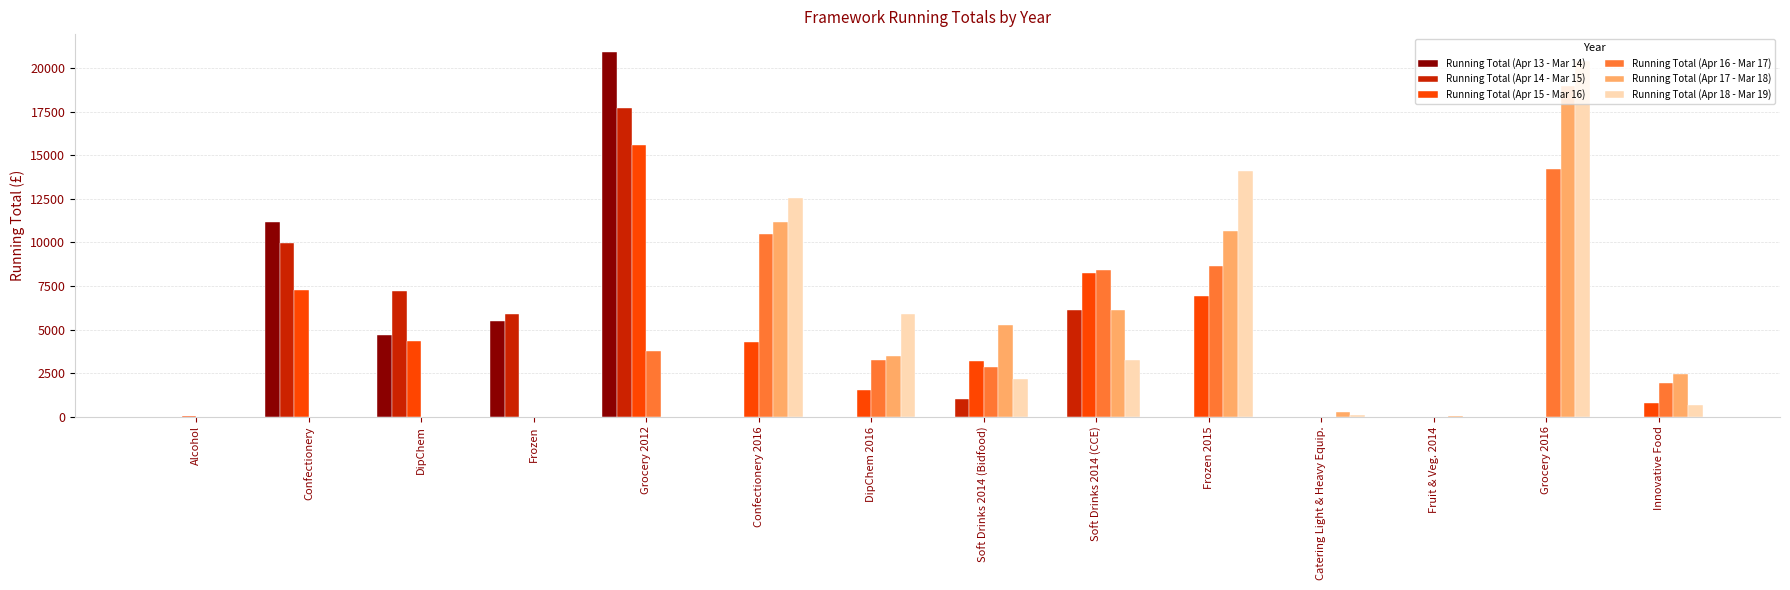

What is the spread (max minus min) of values at Frozen 2015?

14122.2